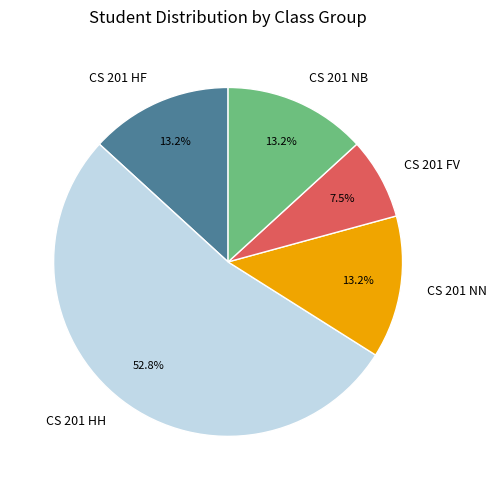

Is the sum of CS 201 NN and CS 201 HH greater than half?

Yes